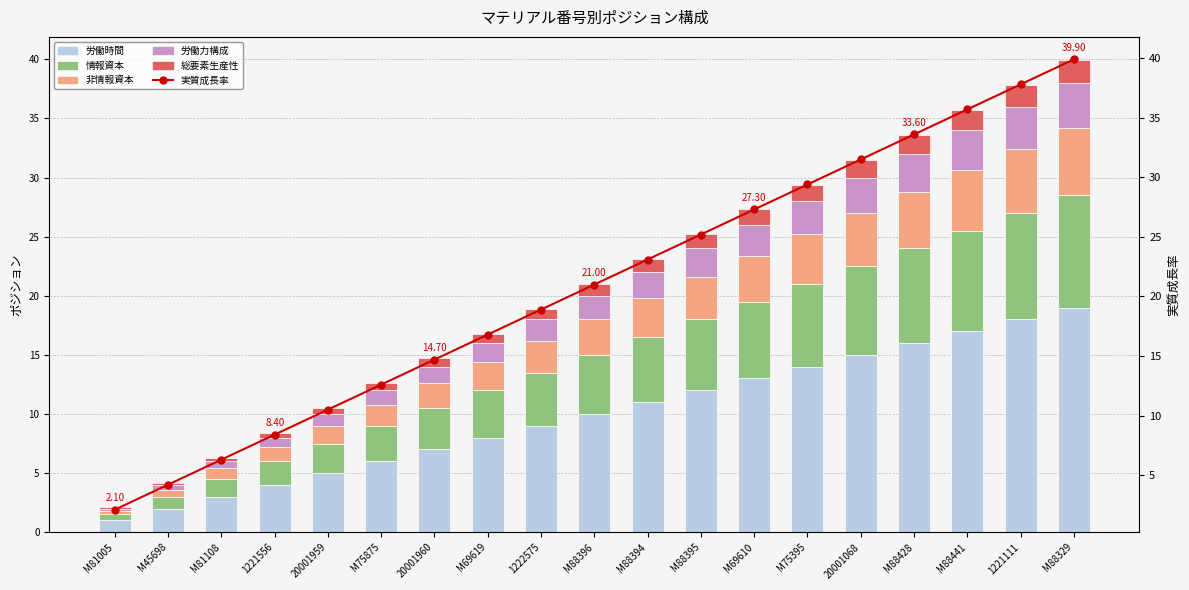

What position from the right is M75395?

6